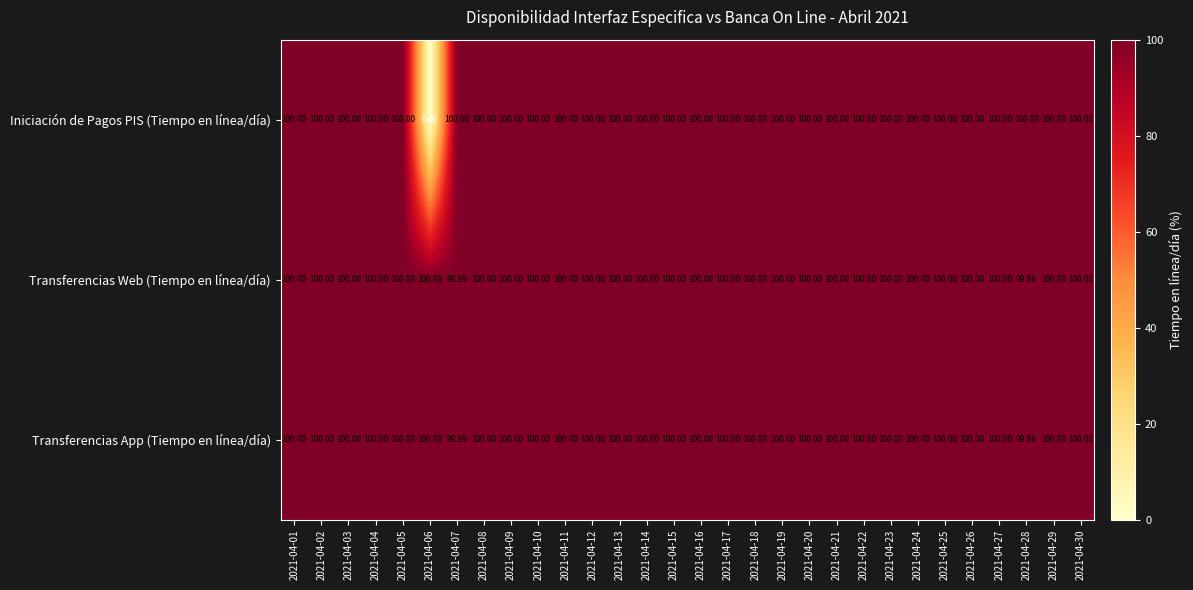

Which series has the widest spread of values?

Iniciación de Pagos PIS (Tiempo en línea/día)